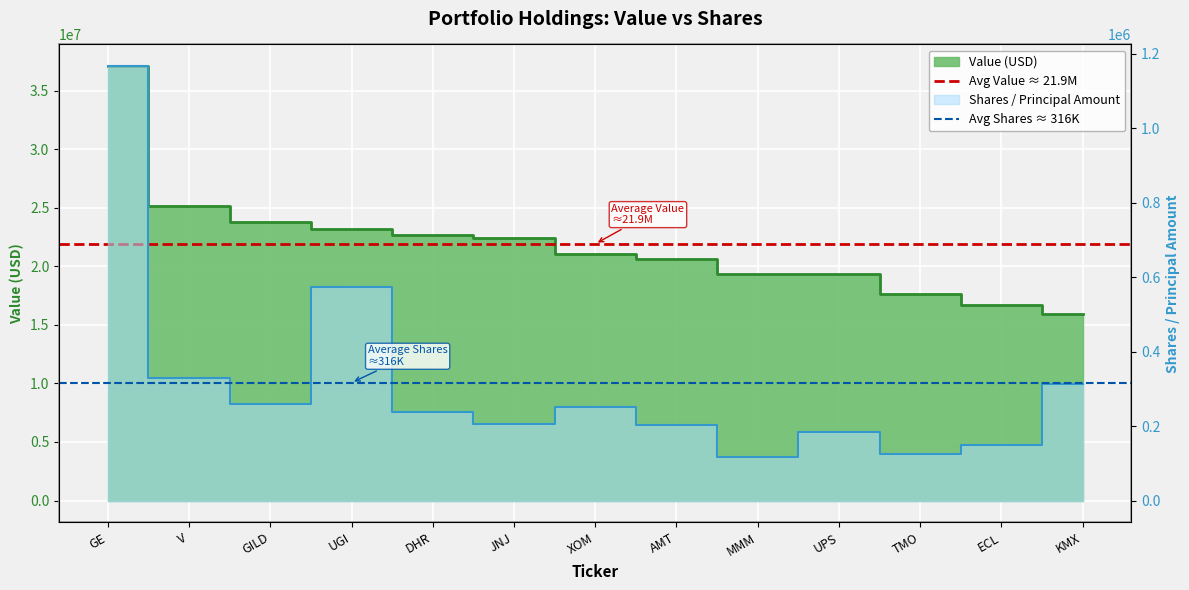

How many categories are shown in the chart?

2